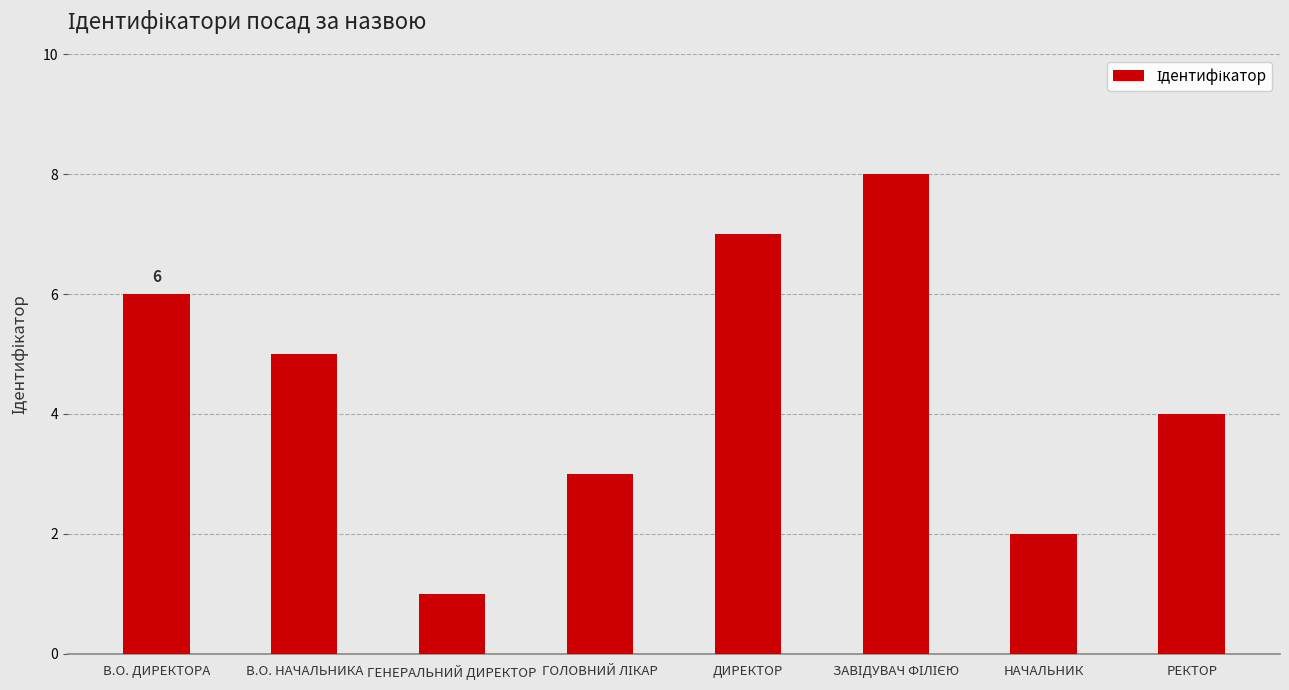

Is it true that the value at НАЧАЛЬНИК is 2?

True